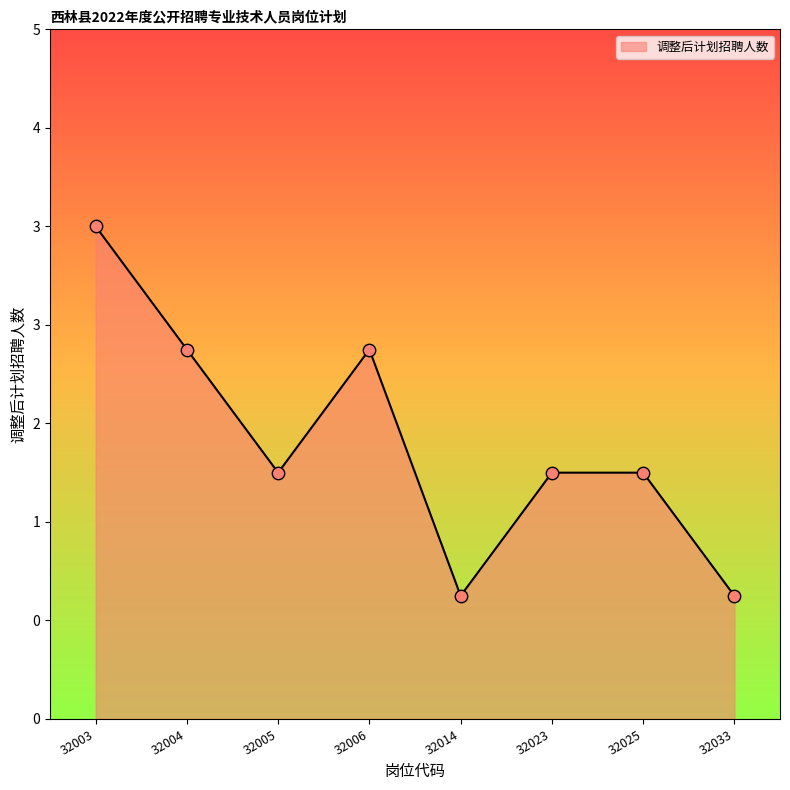

What is the change in value from 32003 to 32023?

-2